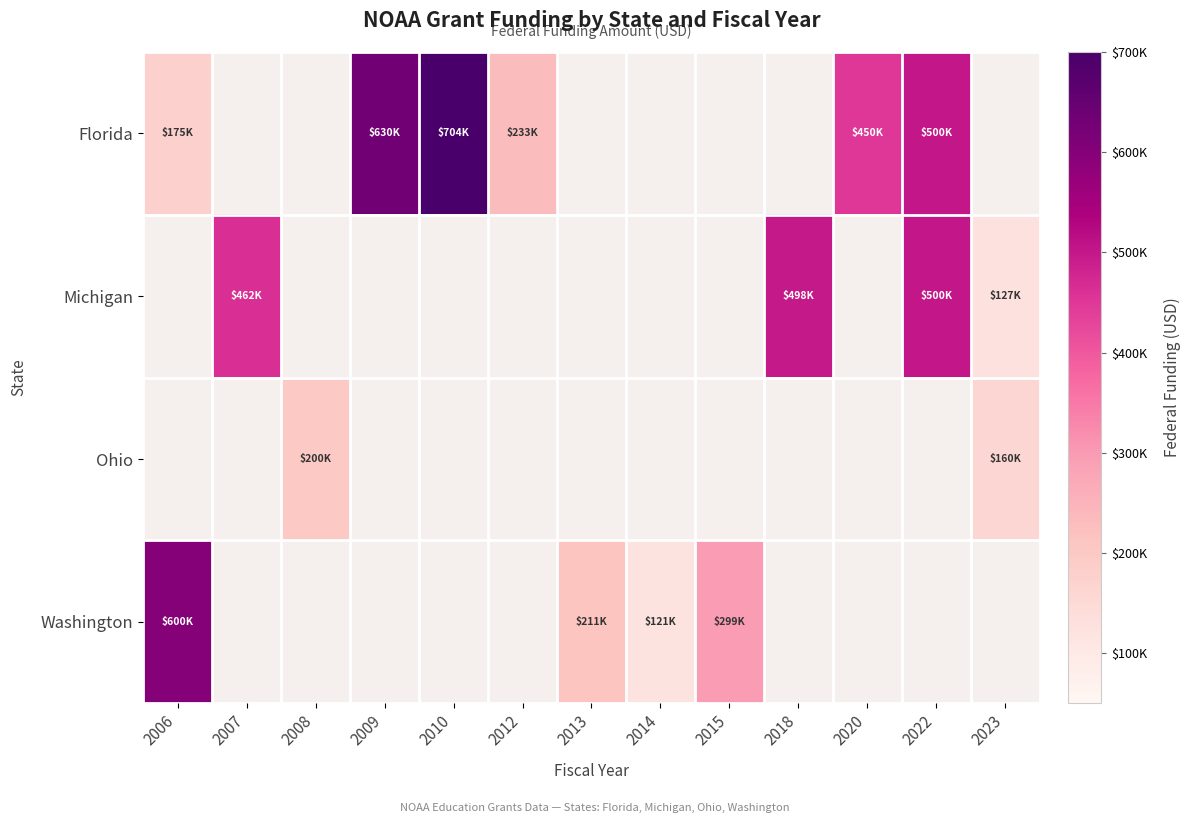

How many positive values does the Washington series have?

4